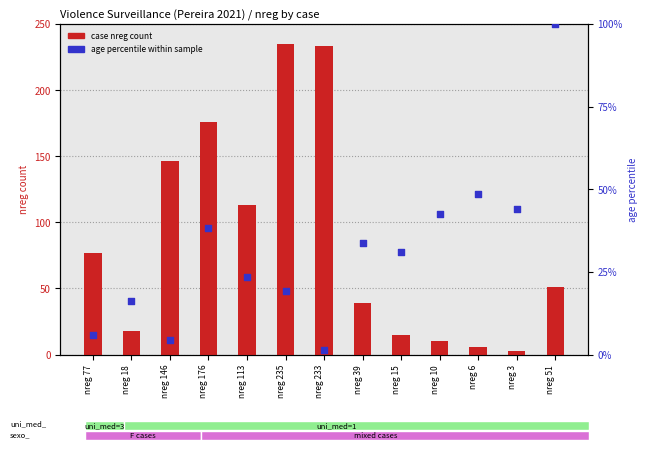

What are all the series names shown in the legend?

case nreg count, age percentile within sample